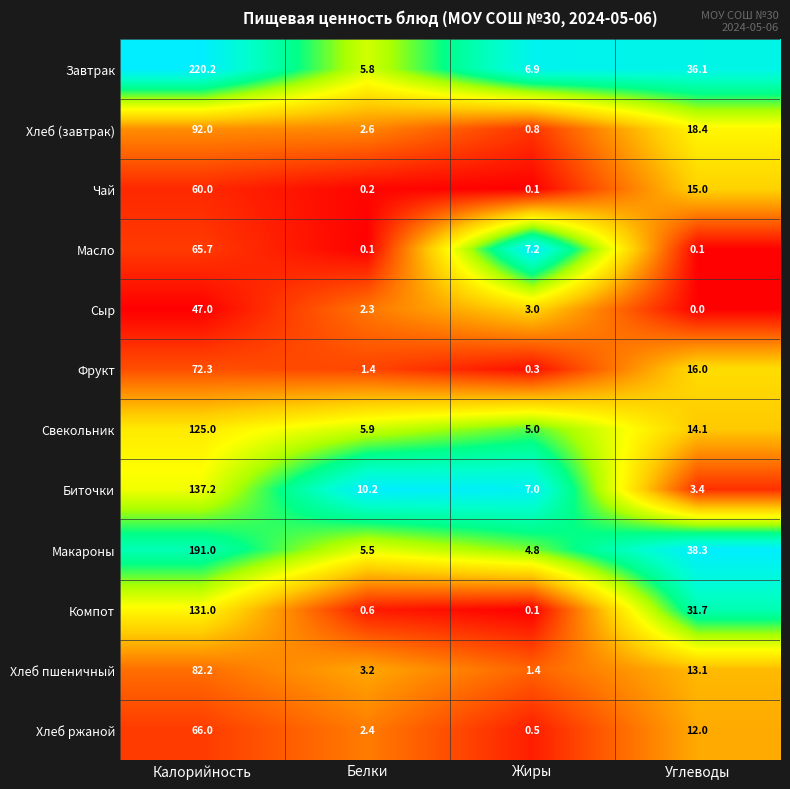

Which series has the largest range (max minus min)?

Завтрак